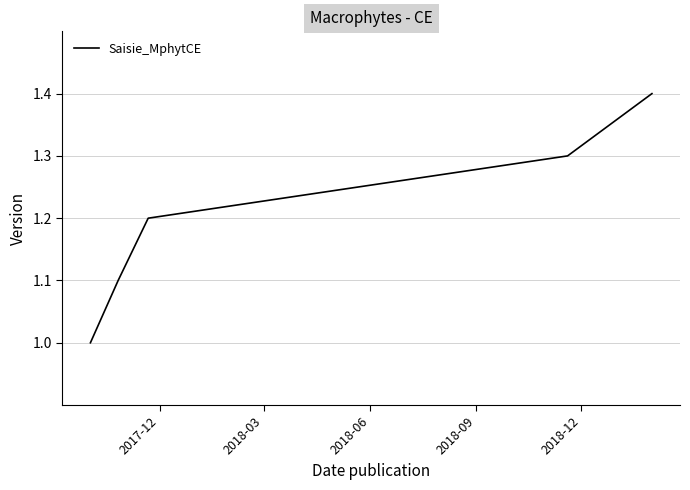

What is the smallest value displayed?

1.0